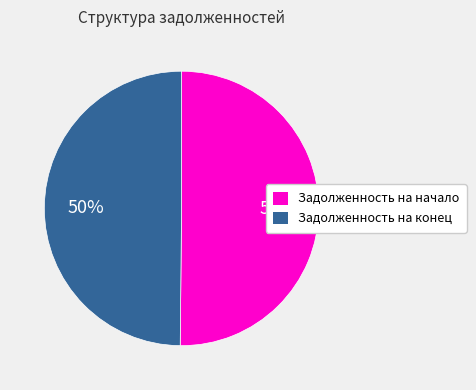

To the nearest percent, what is the combined percentage of Задолженность на начало and Задолженность на конец?

100%